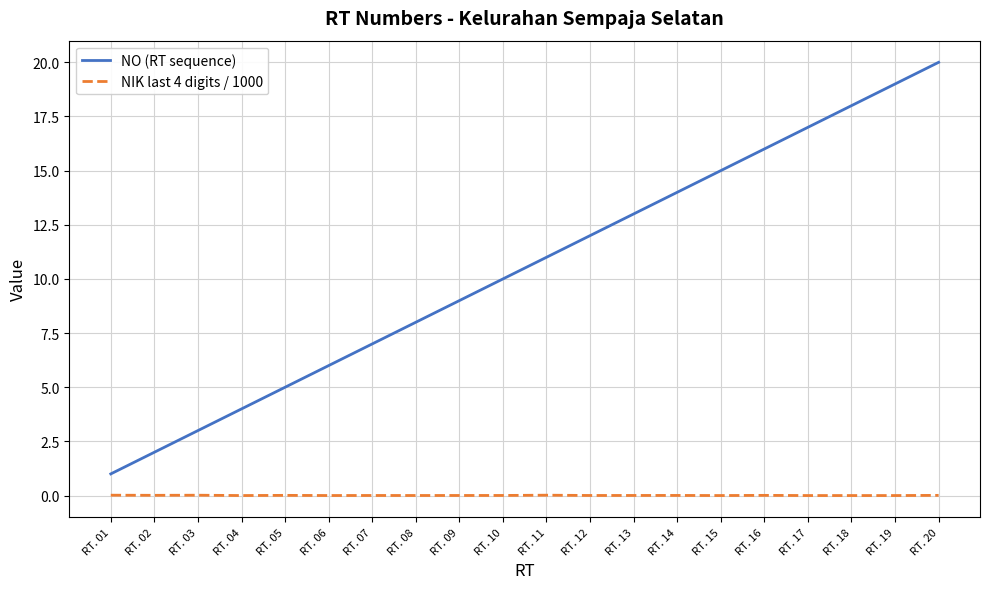

What is the greatest value displayed?

20.0